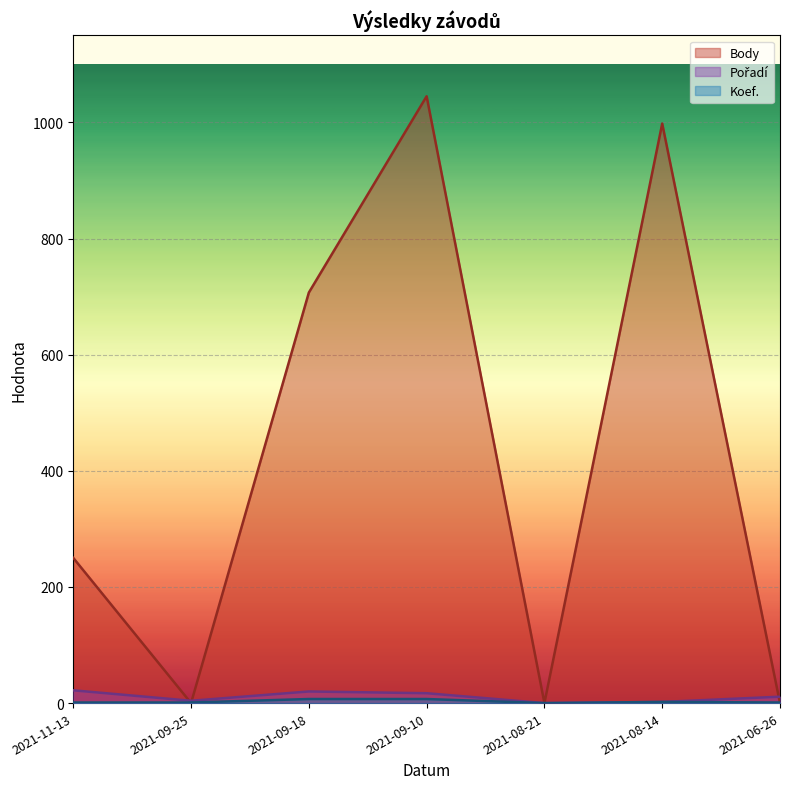

Count the Koef. values in the range 1 to 7.

6